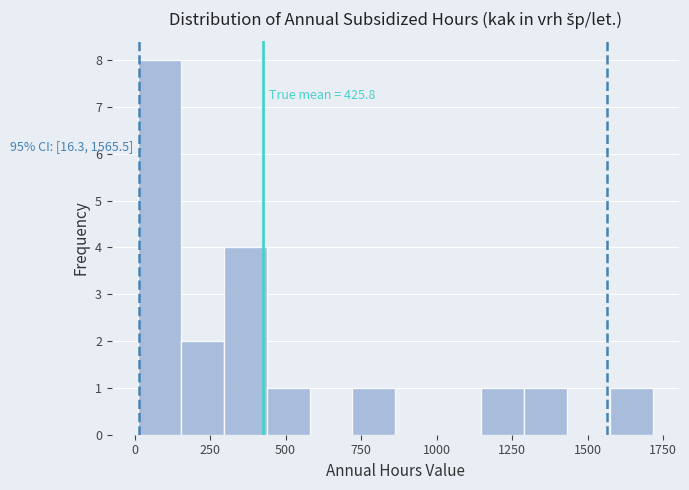

Read against the x-axis, roughly where is the centre of the tallest bar?

100